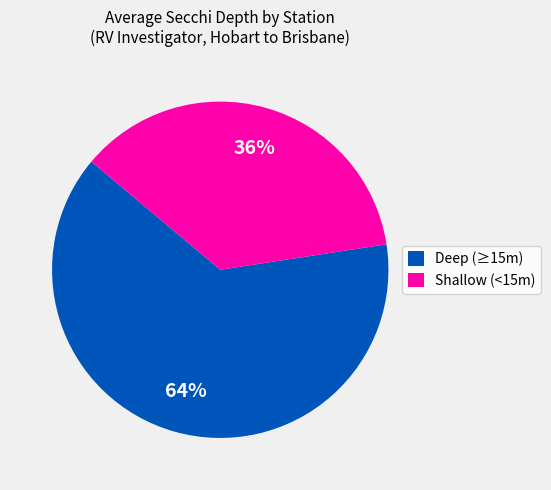

What percentage is the Shallow (<15m) slice, to the nearest percent?

36%